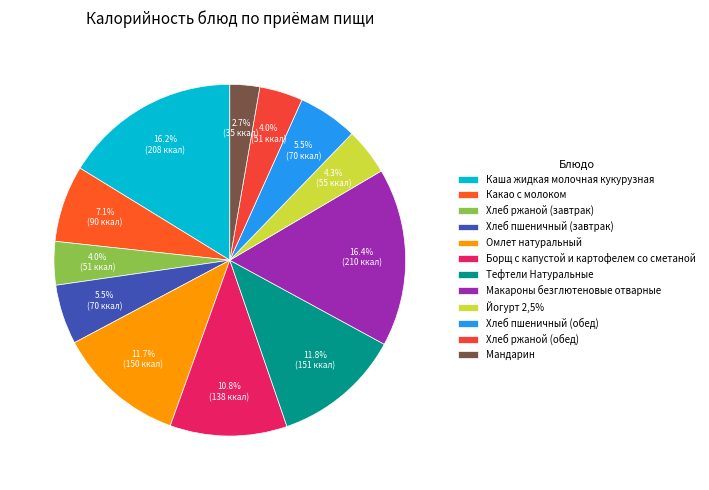

What percentage is the Омлет натуральный slice, to the nearest percent?

12%